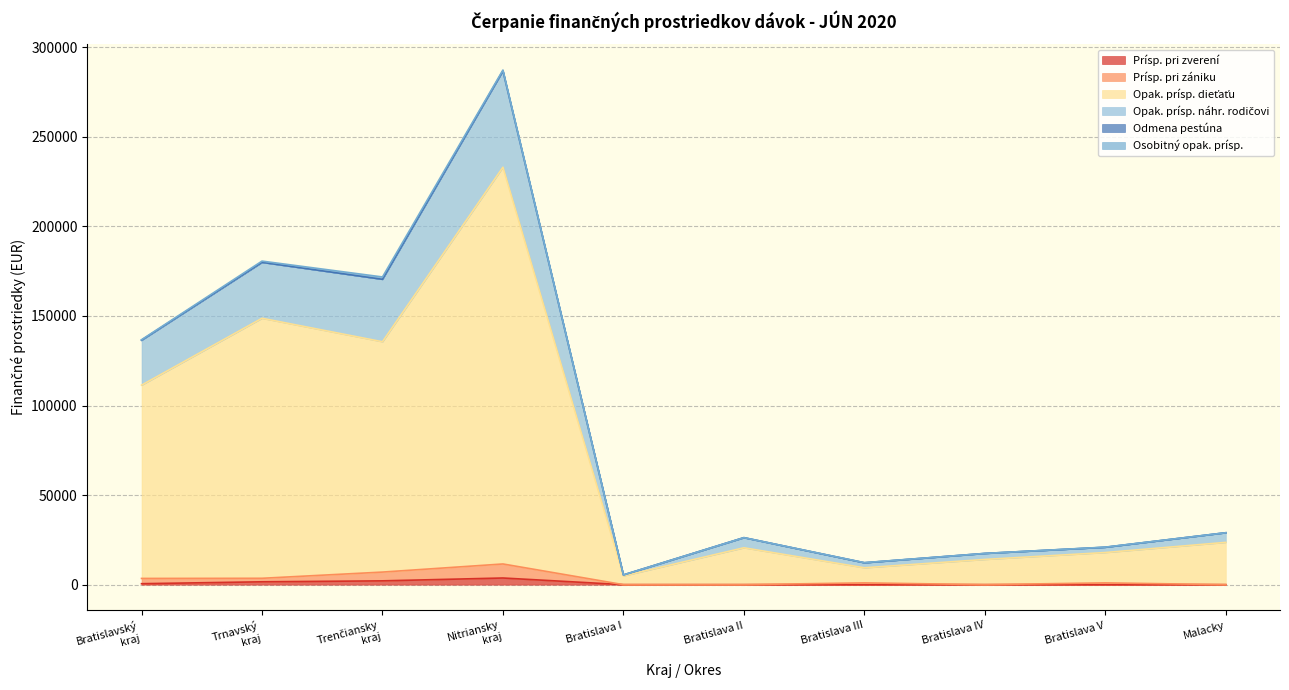

Which label corresponds to the largest value in the chart?

Nitriansky kraj